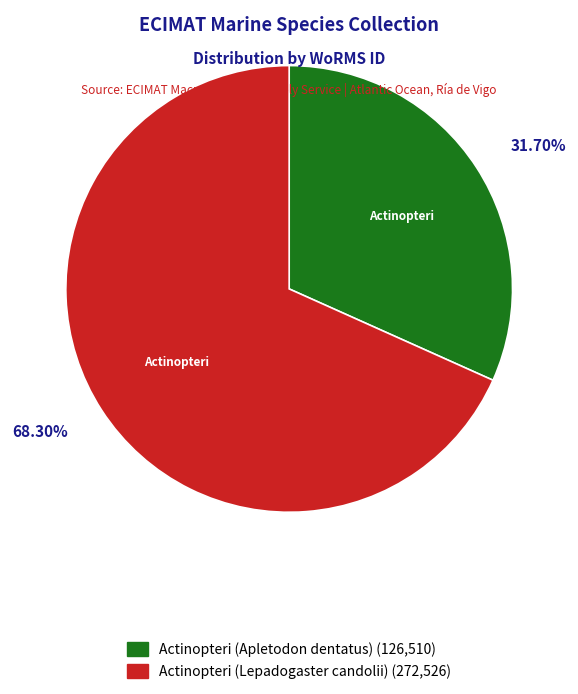

What percentage do Actinopteri (Apletodon dentatus) and Actinopteri (Lepadogaster candolii) together represent?

100.0%